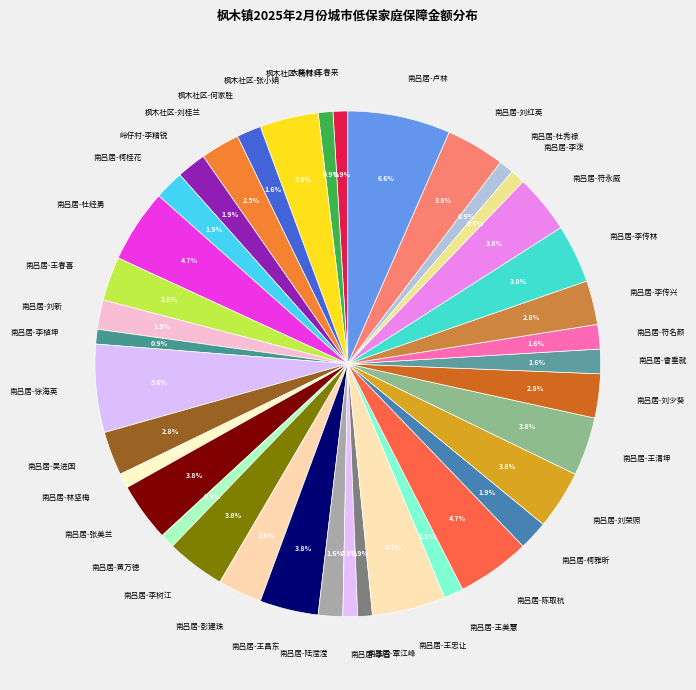

How many segments does this pie chart have?

38